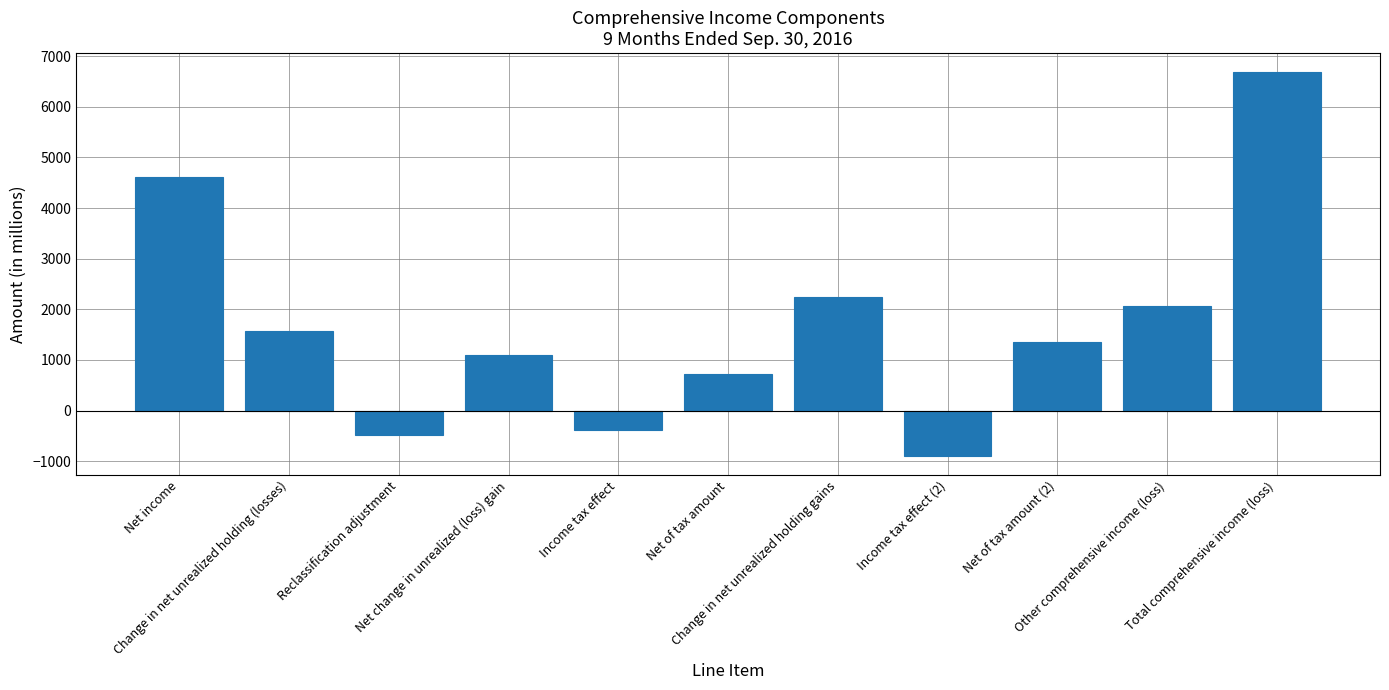

What is the change in value from Reclassification adjustment to Net of tax amount?

+1199